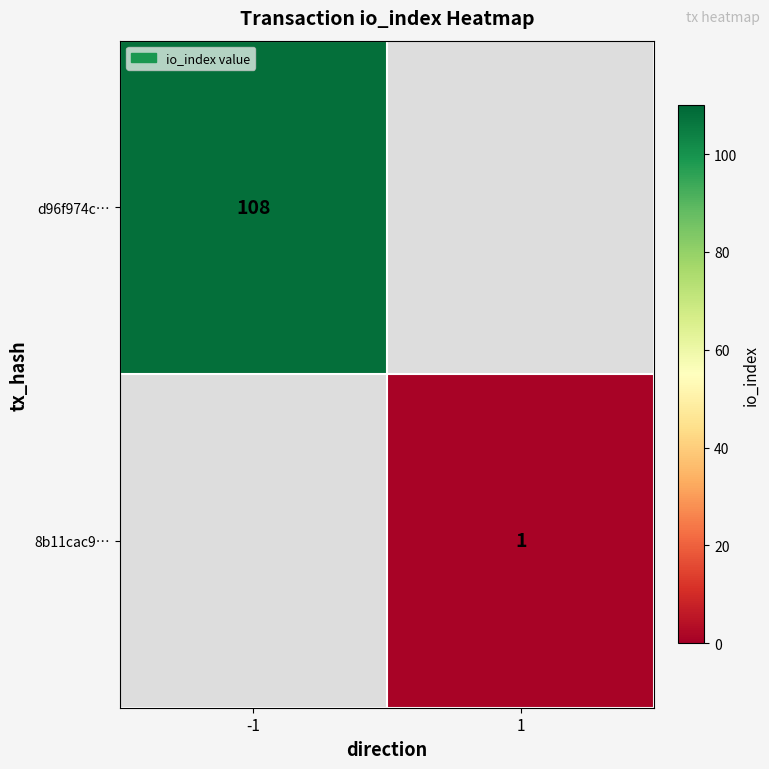

True or false: 8b11cac9… has a value of 2 at 1.

False